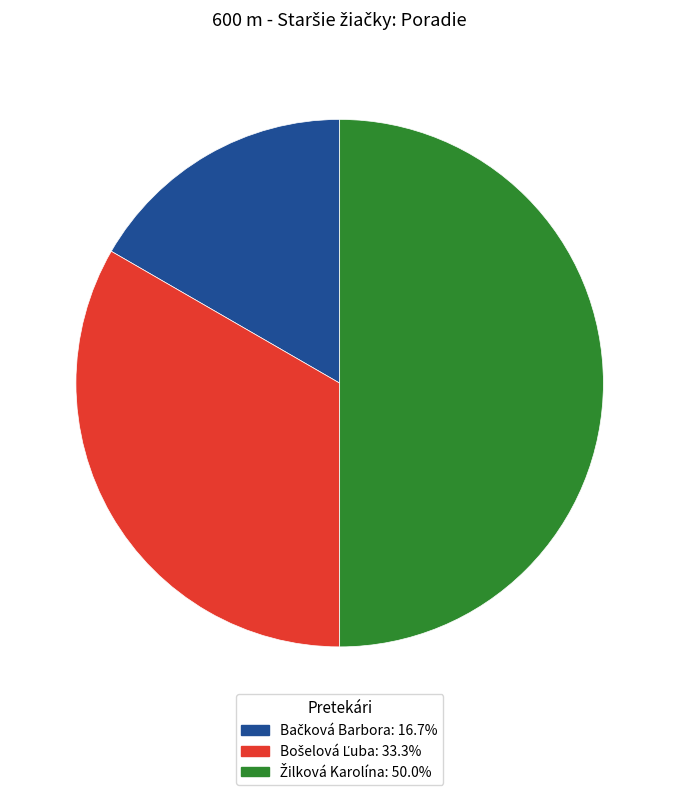

The Bačková Barbora slice represents 31% of the pie. True or false?

False